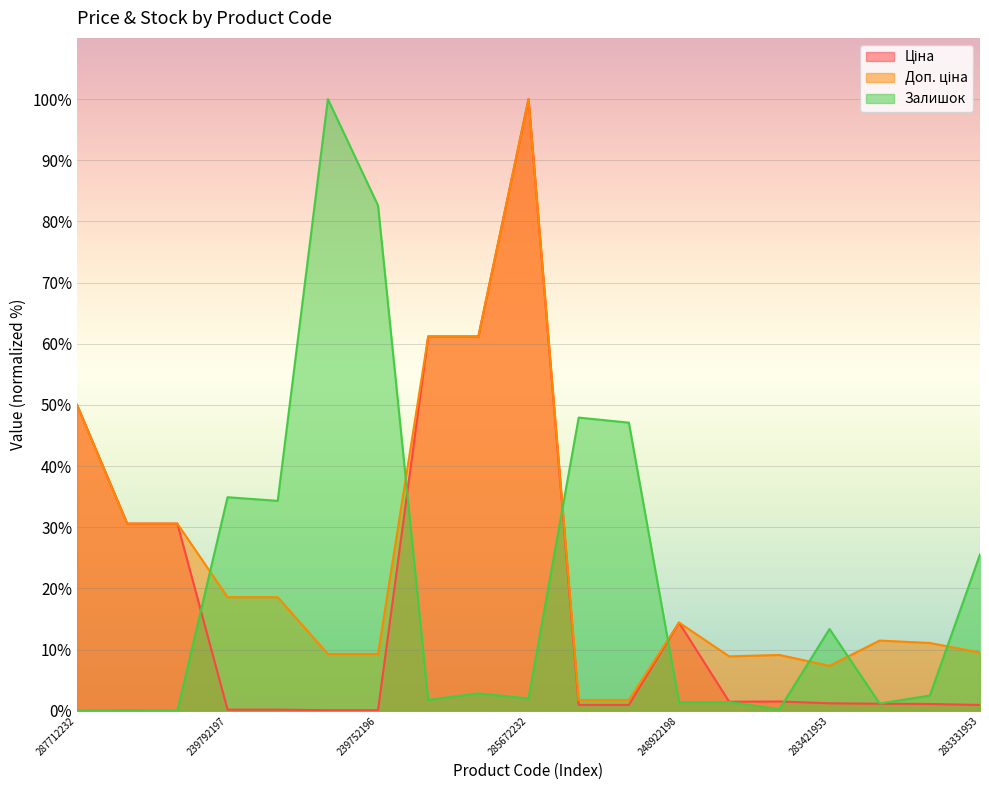

Reading left to right, what are all the values shown in this chart?

Ціна: 50.0	30.6	30.6	0.2	0.2	0.1	0.1	61.2	61.2	100.0	1.0	1.0	14.4	1.5	1.5	1.2	1.1	1.1	1.0
Доп. ціна: 50.0	30.6	30.6	18.6	18.6	9.3	9.3	61.2	61.2	100.0	1.8	1.8	14.4	8.9	9.1	7.3	11.5	11.1	9.5
Залишок: 0.0	0.1	0.0	34.9	34.3	100.0	82.6	1.8	2.8	2.0	47.9	47.1	1.4	1.4	0.2	13.4	1.2	2.5	25.6